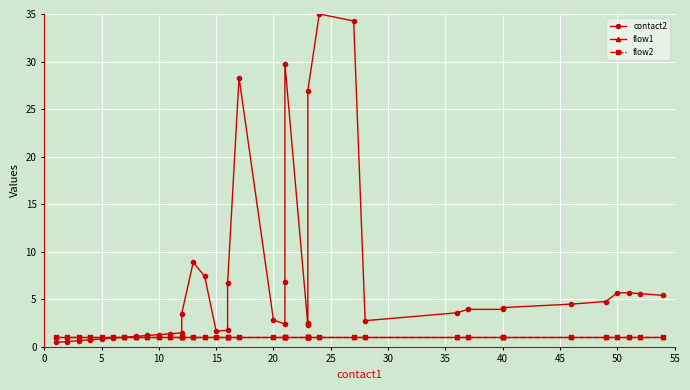

What is the approximate value of flow1 at 0?

1.0